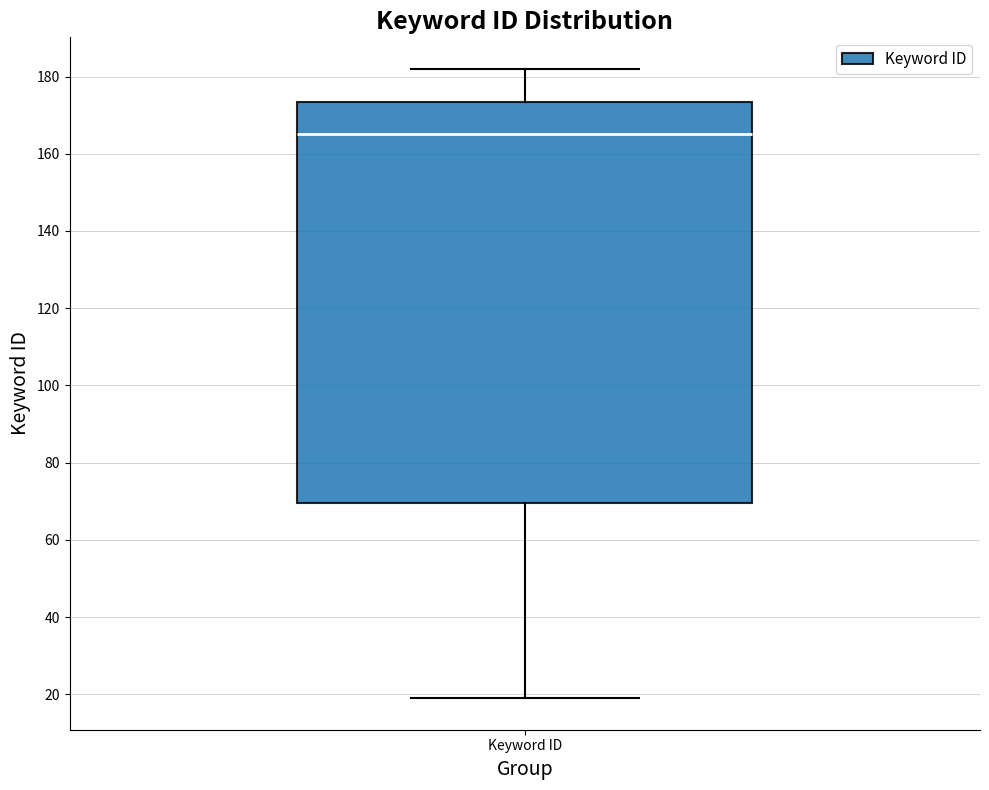

Transcribe this box plot: give where the median line is, the range the box spans, and where the two whiskers end, as read against the y-axis. The values are not printed on the chart, so give them approximately, as read against the axis.

median 166, box 70 to 174, whiskers 20 to 182